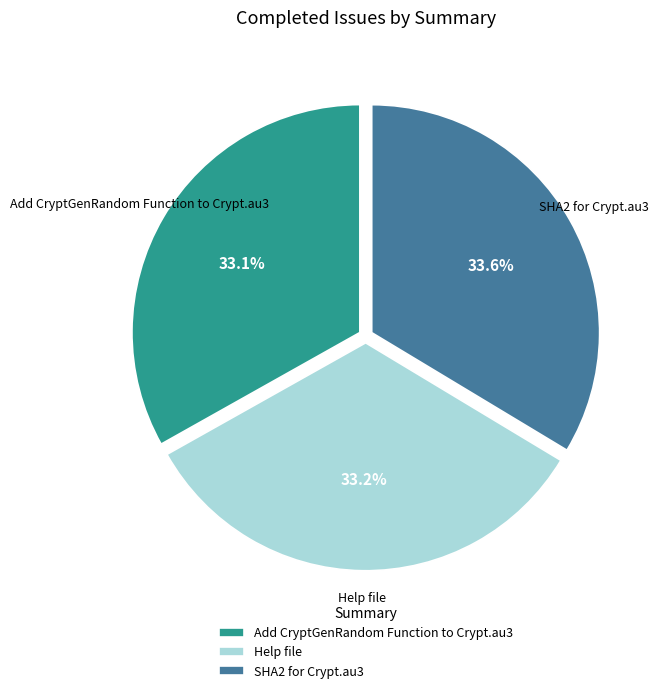

Is there any slice that represents more than half of the pie?

No